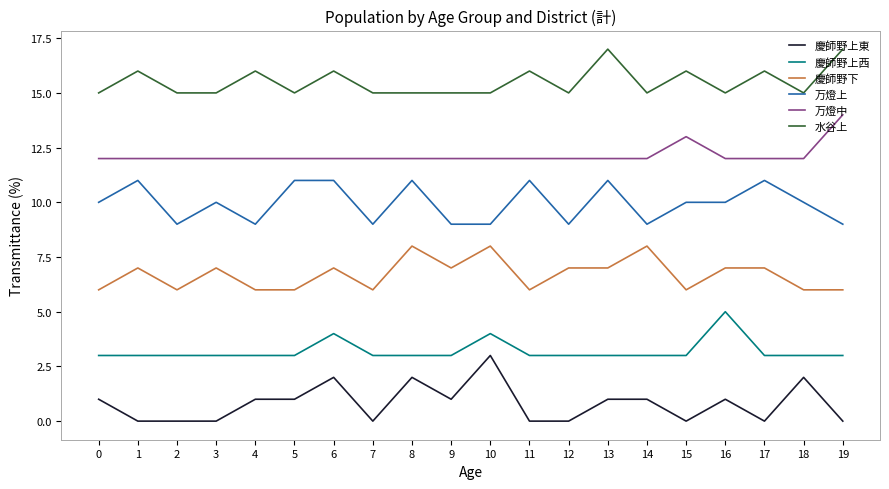

What is the average value of the 慶師野上西 series?

3